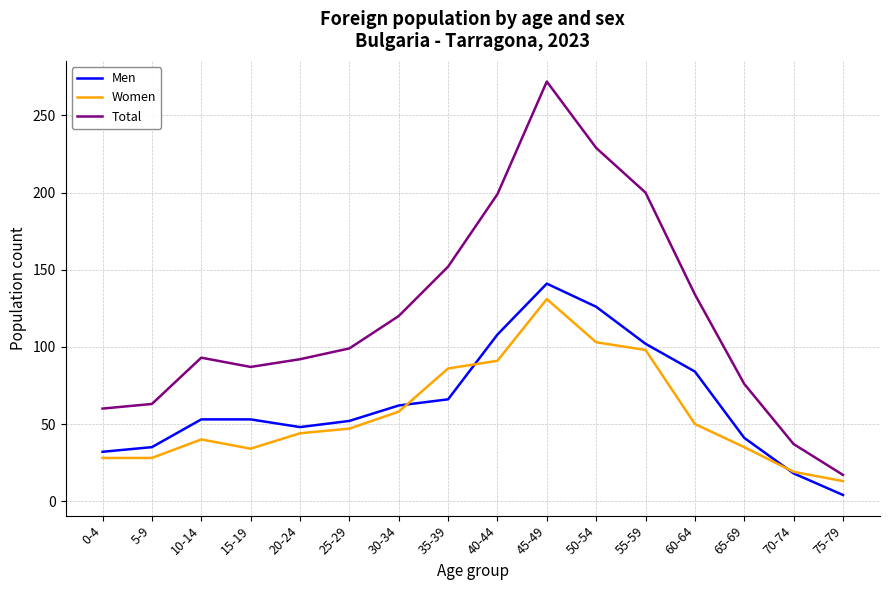

Where is the first local maximum for Women?

10-14